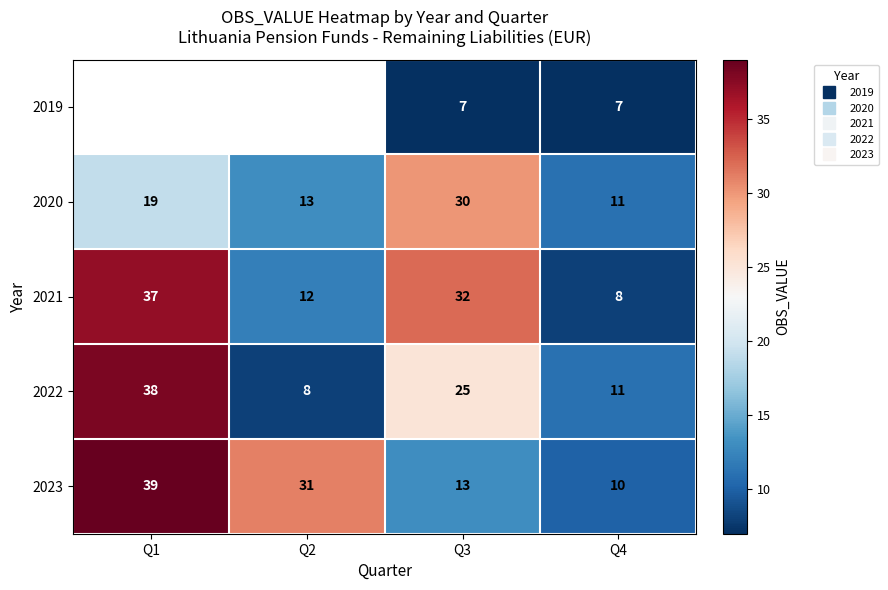

What is the difference between the maximum and minimum values in the 2023 series?

29.0